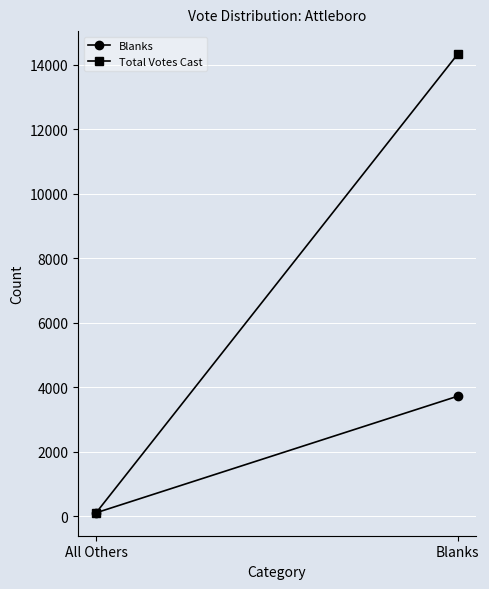

What is the average value of the Blanks series?

1921